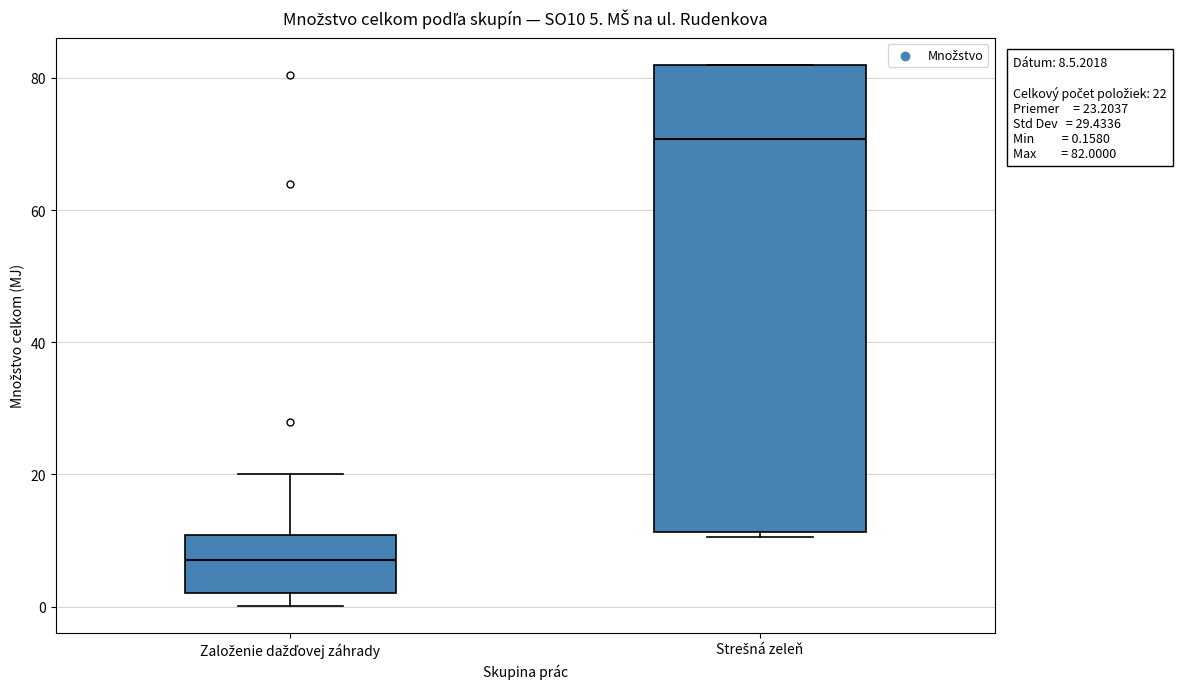

Which box has the lowest median line?

Založenie dažďovej záhrady